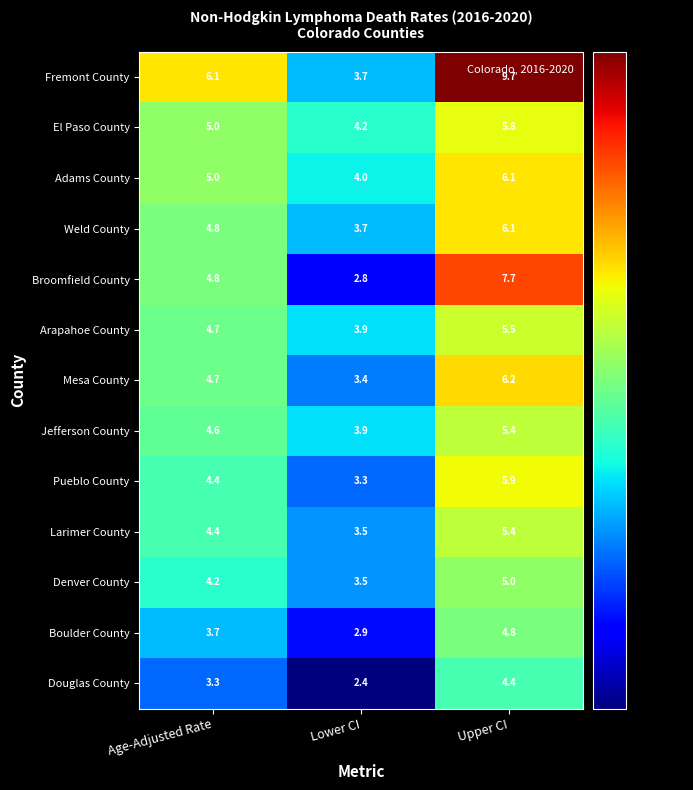

Read the Broomfield County value at Upper CI.

7.7